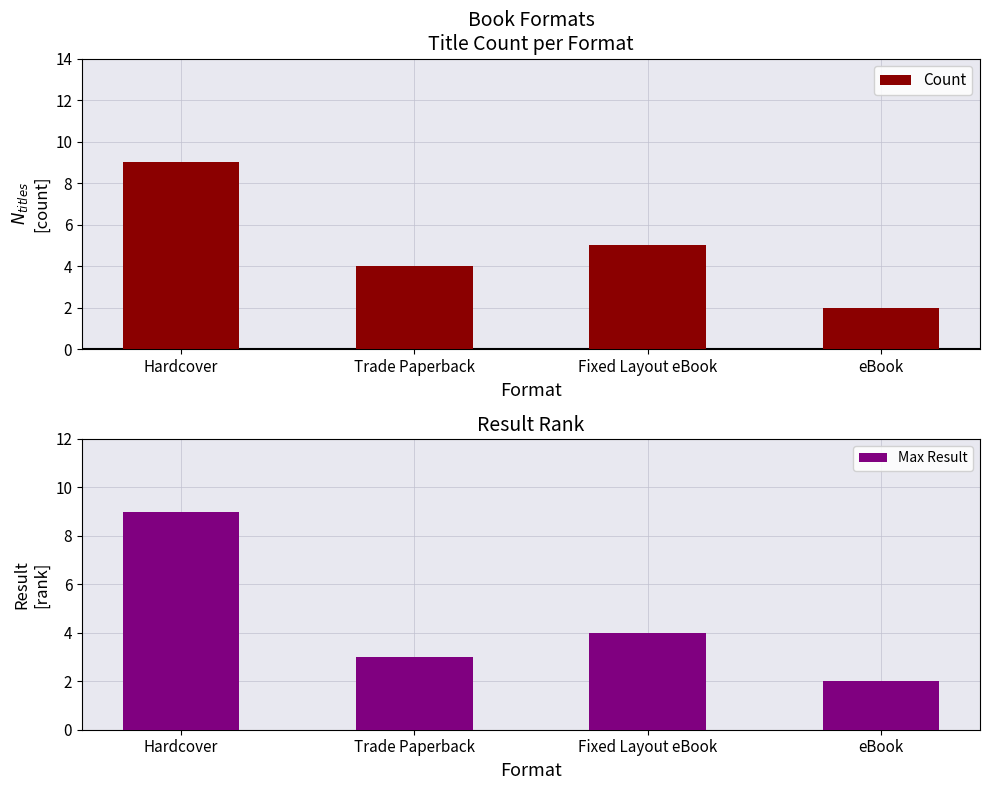

Reading right to left, what are all the values shown in this chart?

Count: eBook=2	Fixed Layout eBook=5	Trade Paperback=4	Hardcover=9
Max Result: eBook=2	Fixed Layout eBook=4	Trade Paperback=3	Hardcover=9